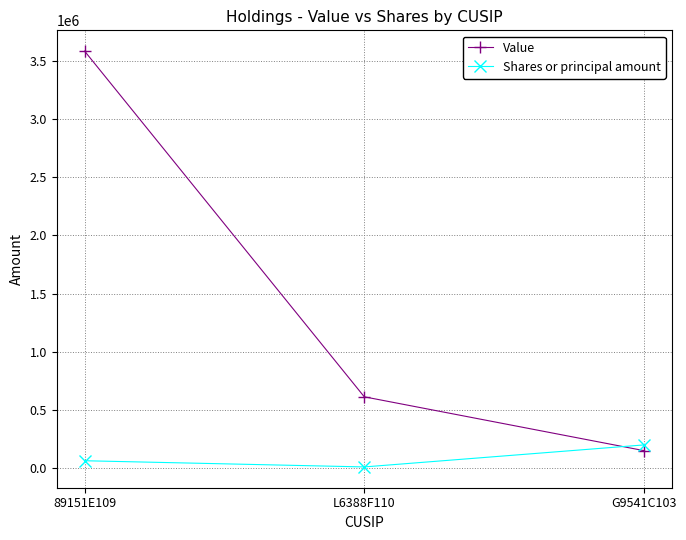

Does the chart have visible grid lines?

Yes